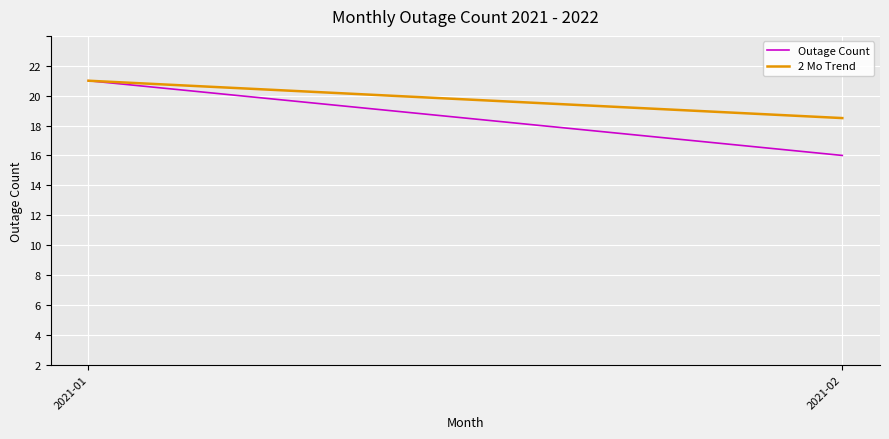

How many lines are shown in the chart?

2